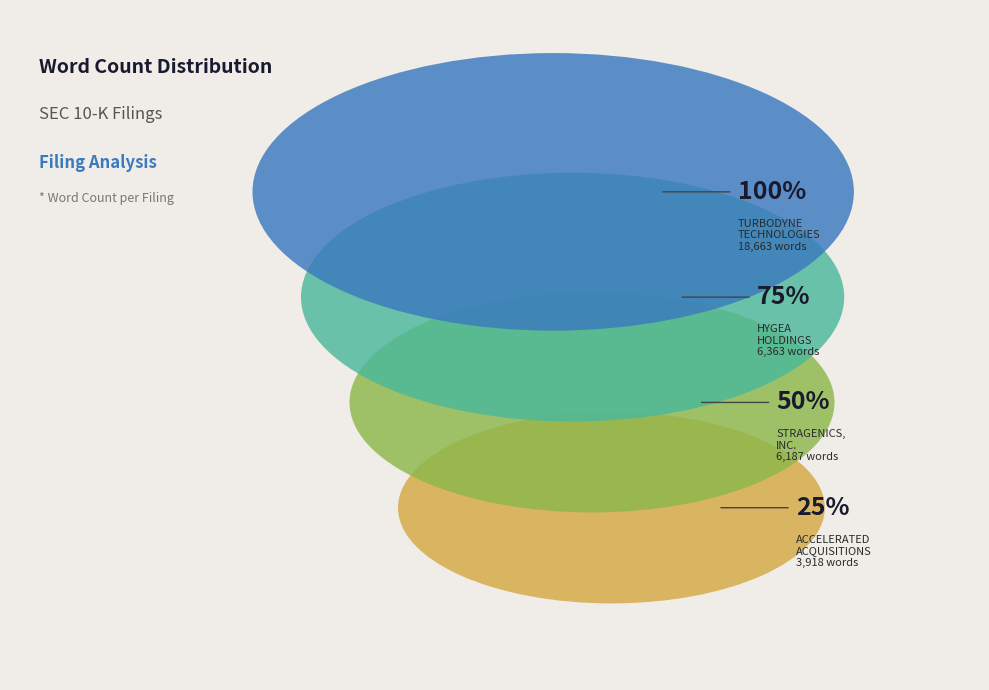

To the nearest percent, what is the combined percentage of STRAGENICS, INC. and ACCELERATED ACQUISITIONS XIX?

29%